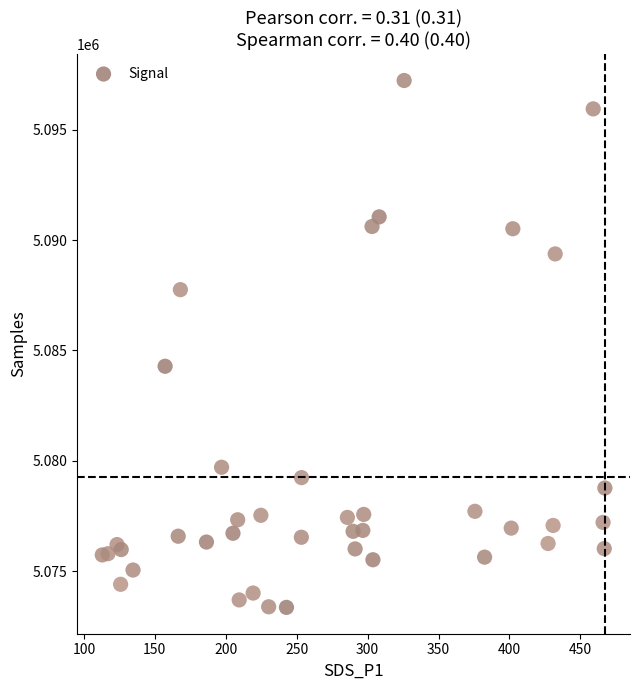

What Y value in the scatter plot is closest to 5085296?

5084284